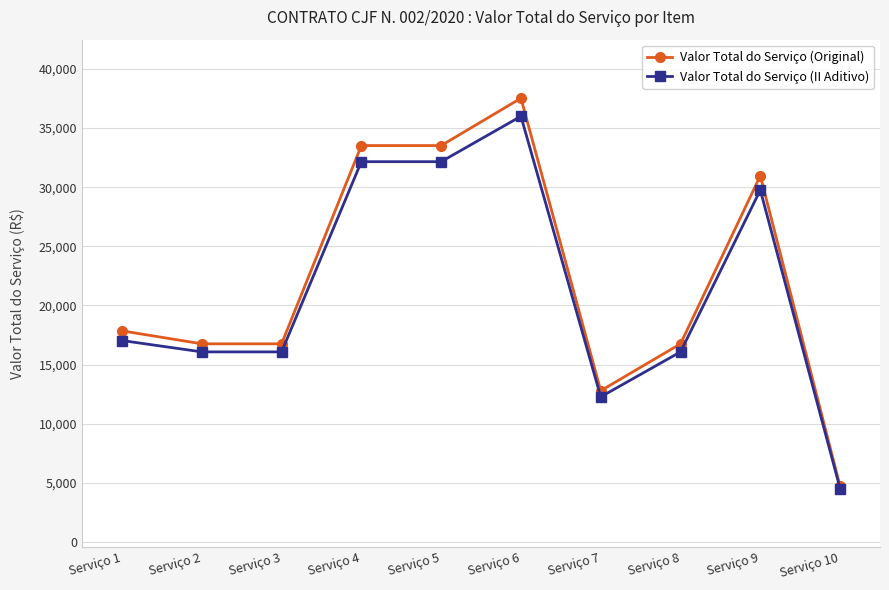

Which series has the largest range (max minus min)?

Valor Total do Serviço (Original)